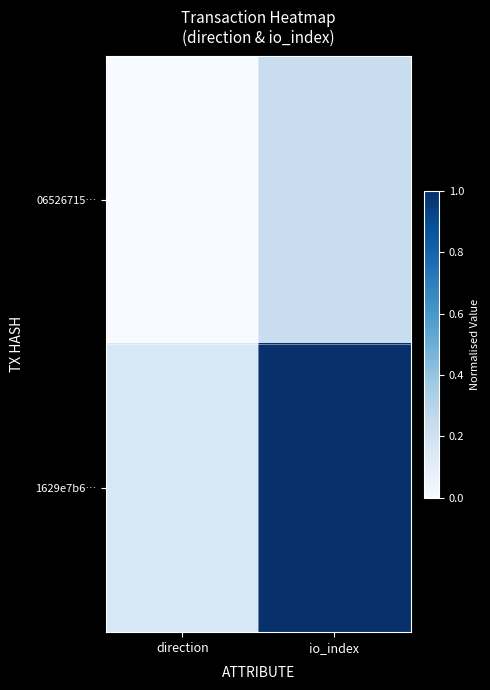

At which category does the chart reach its minimum across all series?

direction